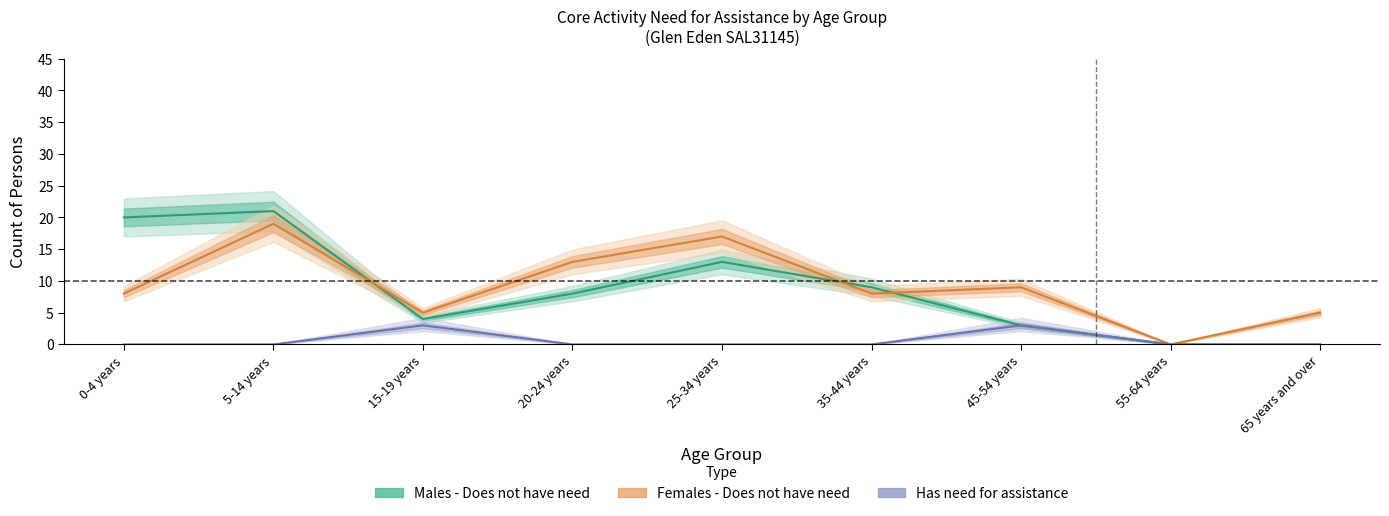

What is the approximate value of Males - Does not have need at 45-54 years, to the nearest 5?

5